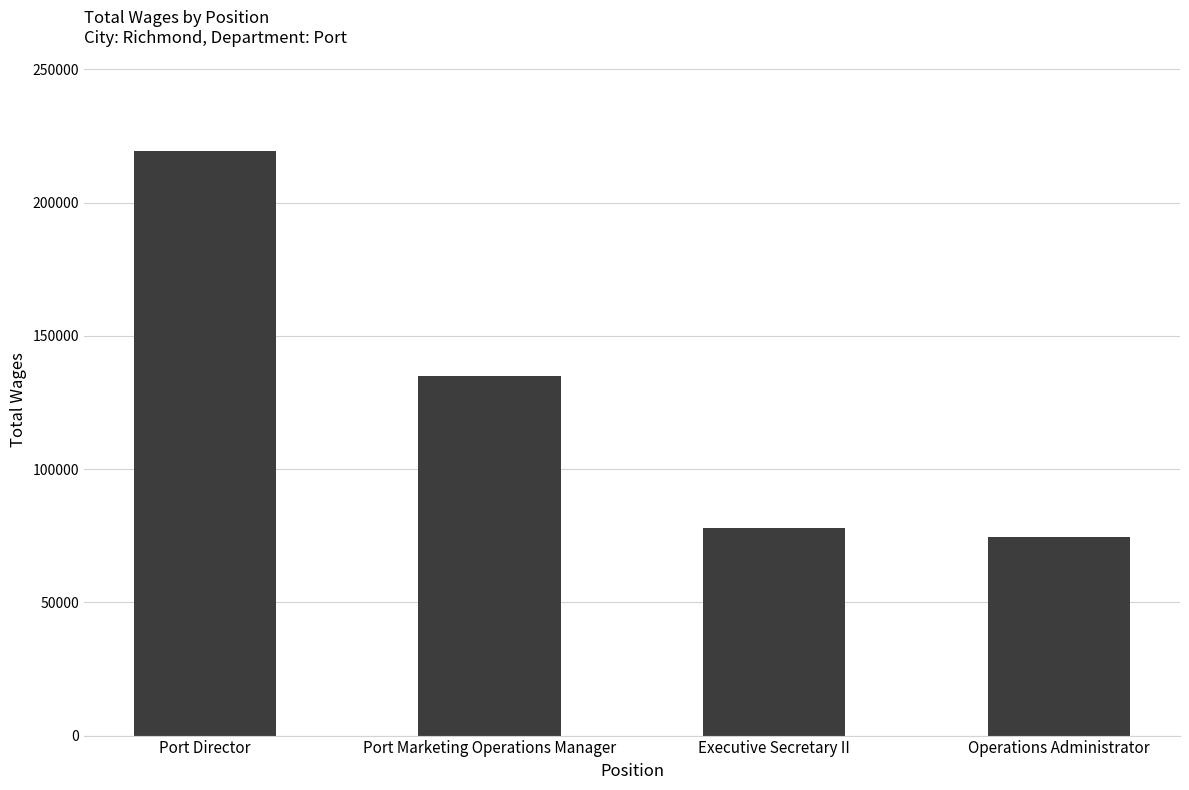

The value at Port Director is 299577. True or false?

False